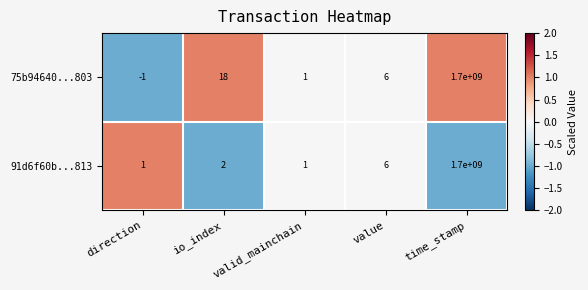

True or false: 75b94640...803 has a value of 1700000000 at time_stamp.

True